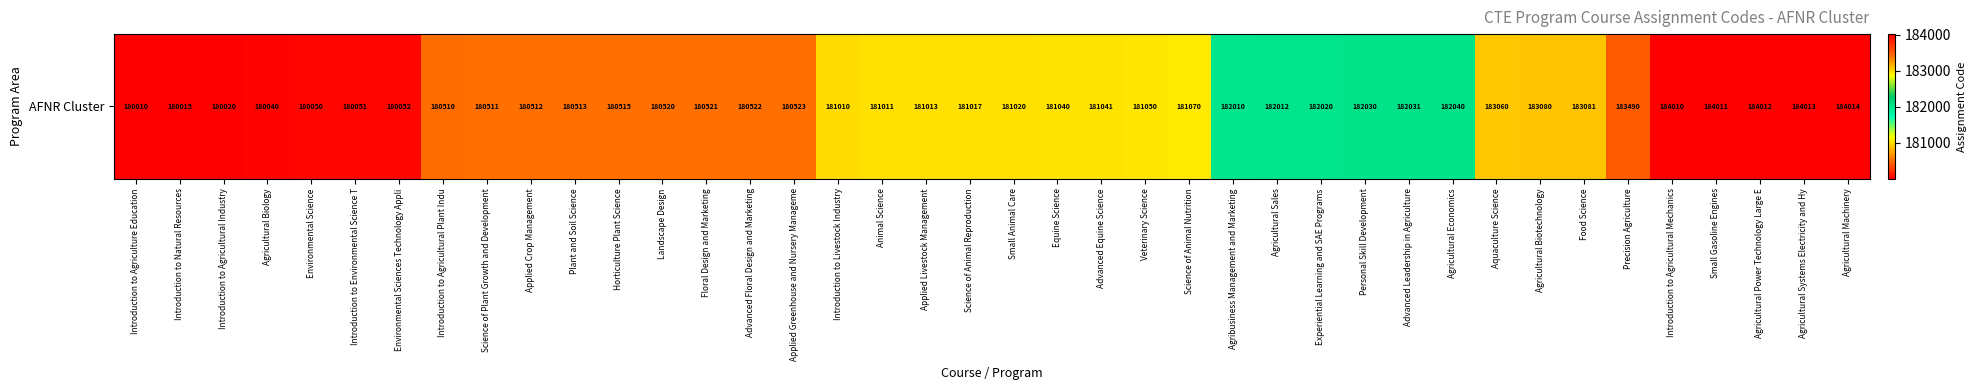

Reading left to right, list all the values displayed in this chart.

180010	180015	180020	180040	180050	180051	180052	180510	180511	180512	180513	180515	180520	180521	180522	180523	181010	181011	181013	181017	181020	181040	181041	181050	181070	182010	182012	182020	182030	182031	182040	183060	183080	183081	183490	184010	184011	184012	184013	184014